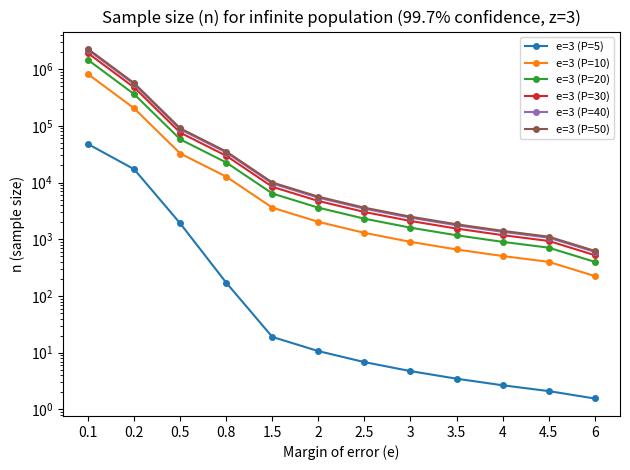

True or false: e=3 (P=40) and e=3 (P=5) intersect in this chart.

False